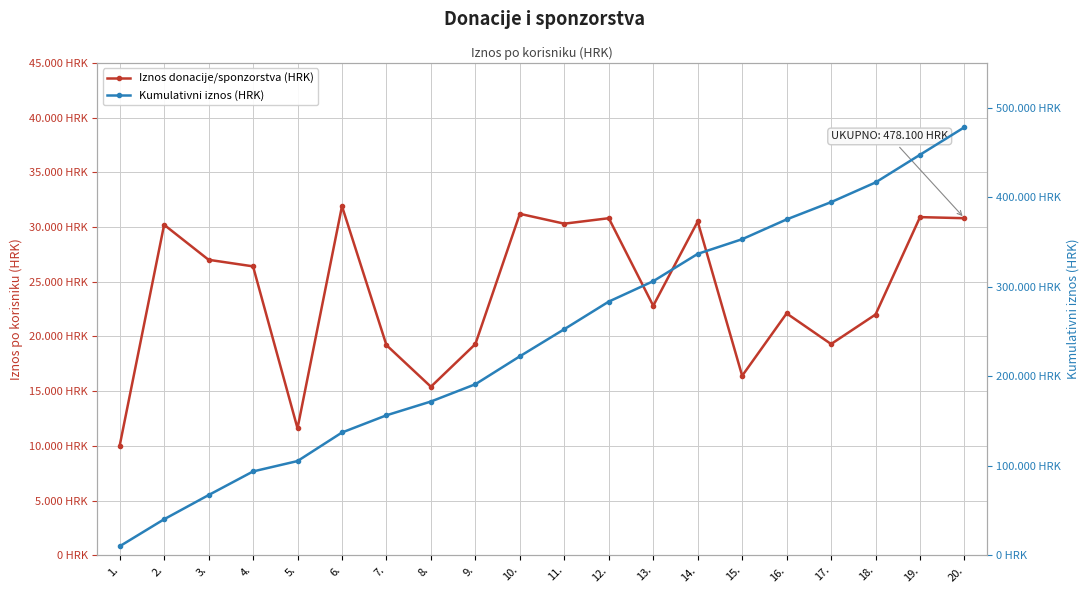

Which series has the largest range (max minus min)?

Kumulativni iznos (HRK)